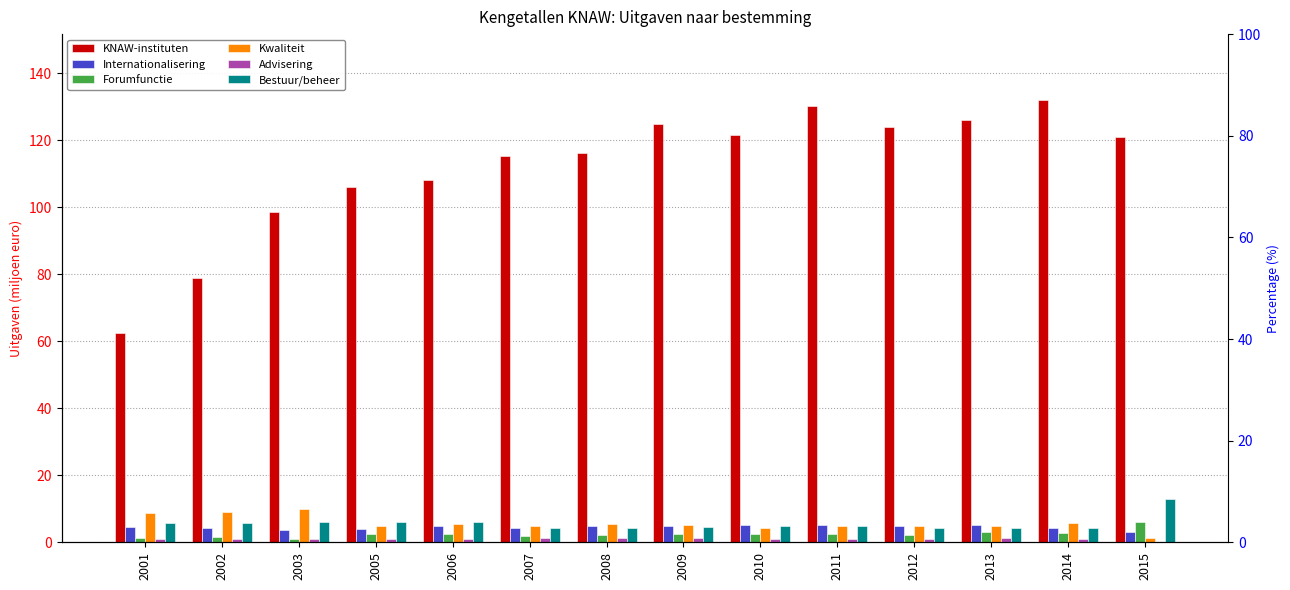

Which has a higher value, 2007 or 2003?

2007